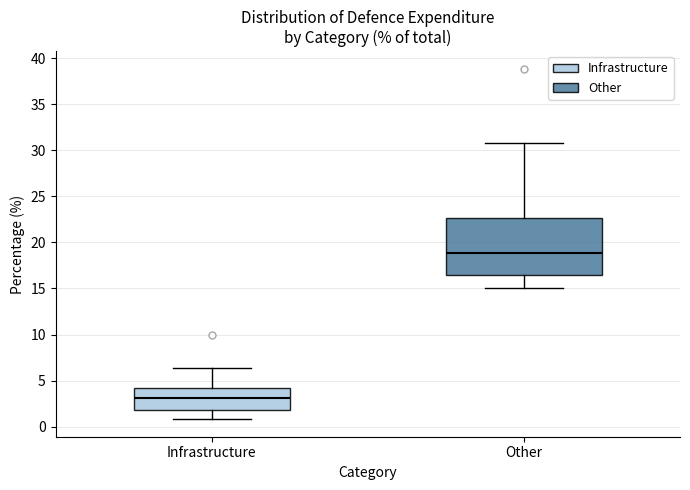

Comparing the boxes themselves (not the whiskers), which one is the tallest?

Other